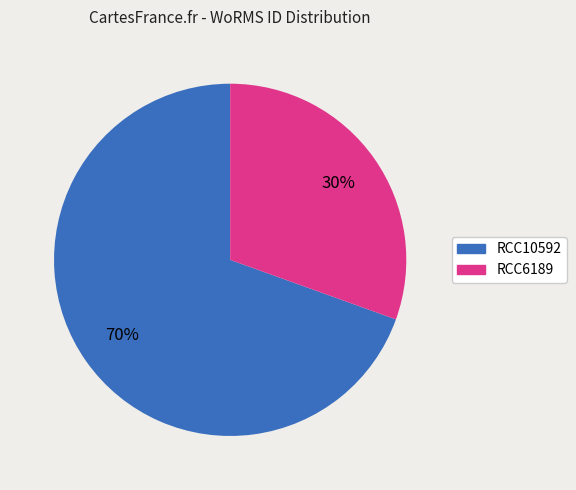

Count the number of slices in the pie.

2